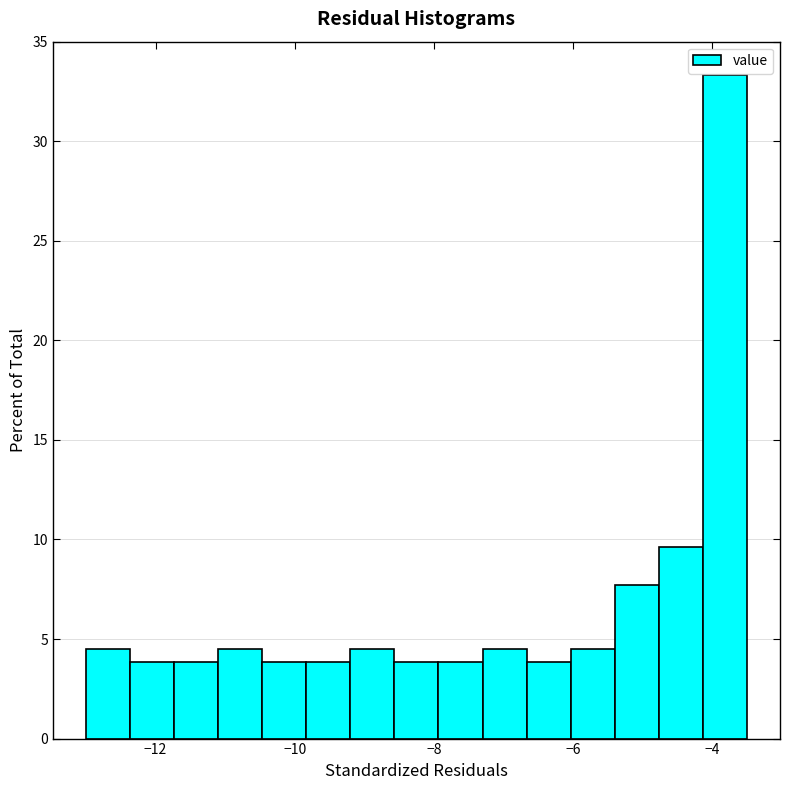

Around what value on the x-axis is the tallest bar? Give the approximate position of its centre, as read against the axis.

-3.8